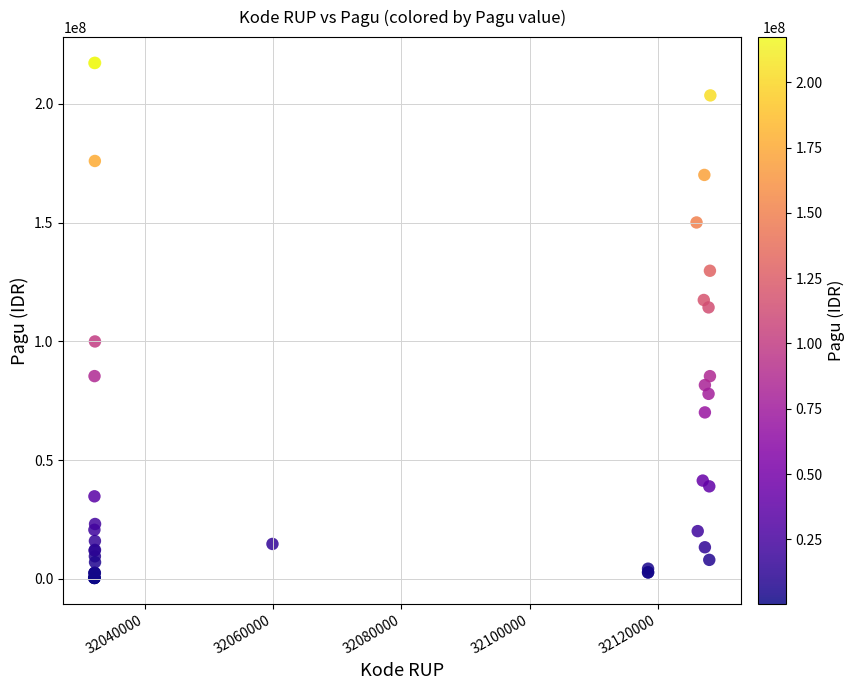

What Y value in the scatter plot is closest to 108830000?

114296000